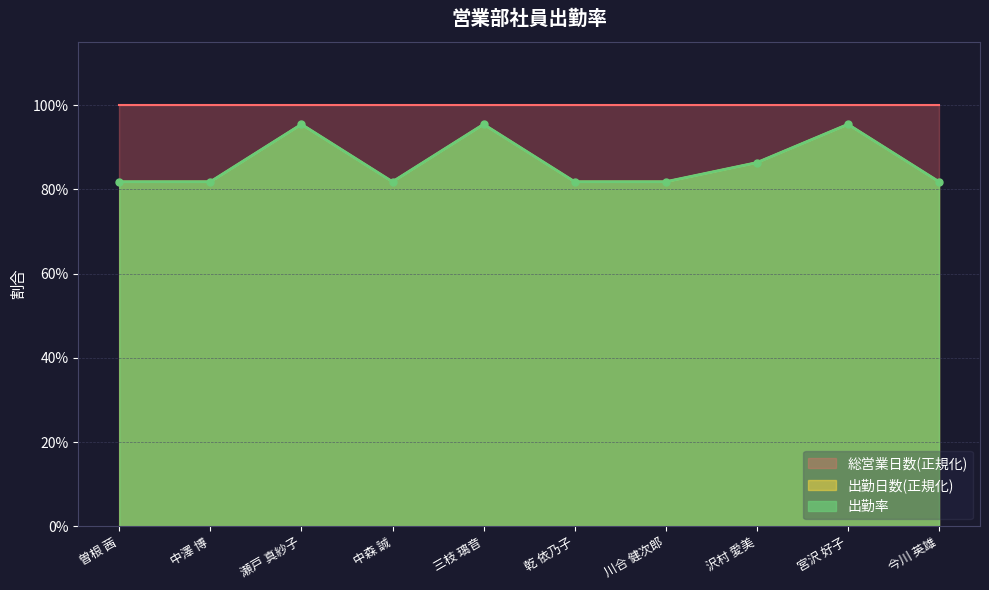

How many lines are shown in the chart?

2